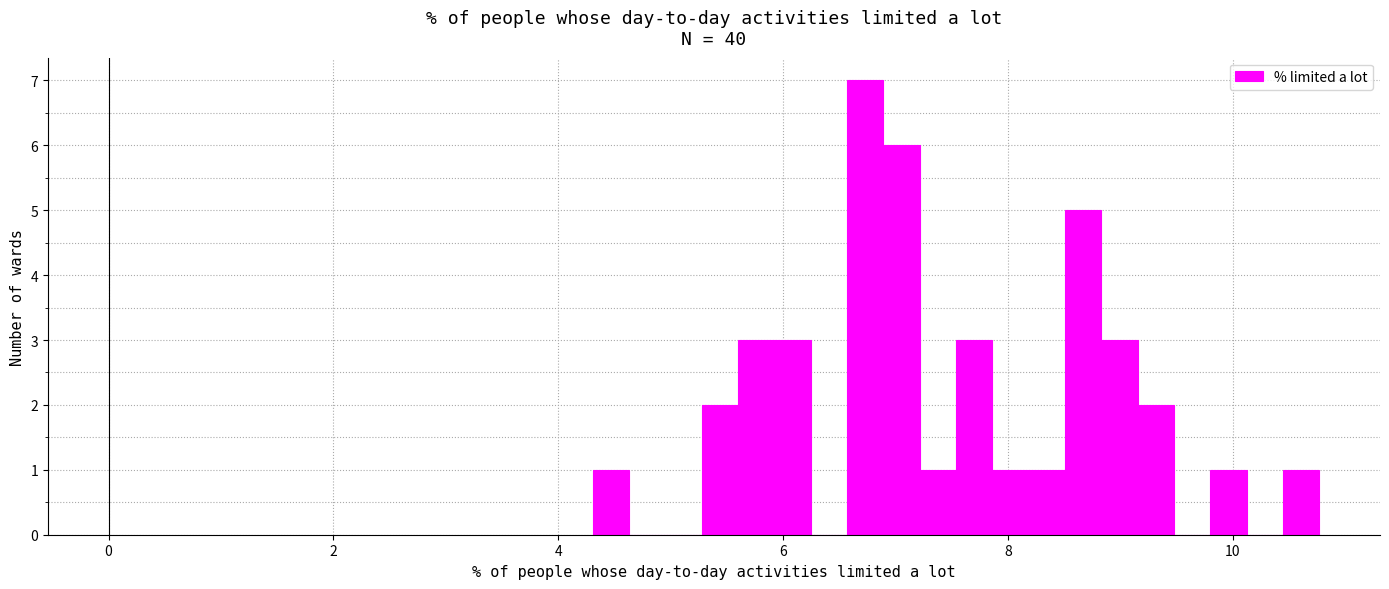

Around what value on the x-axis is the tallest bar? Give the approximate position of its centre, as read against the axis.

6.8